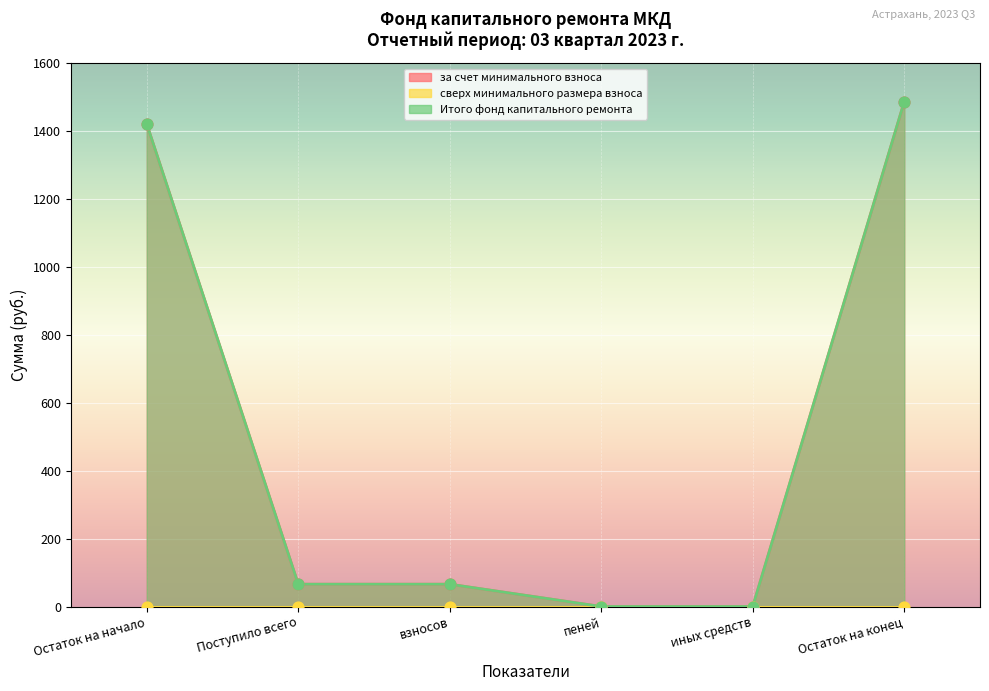

Which series has the largest total across all categories?

за счет минимального взноса